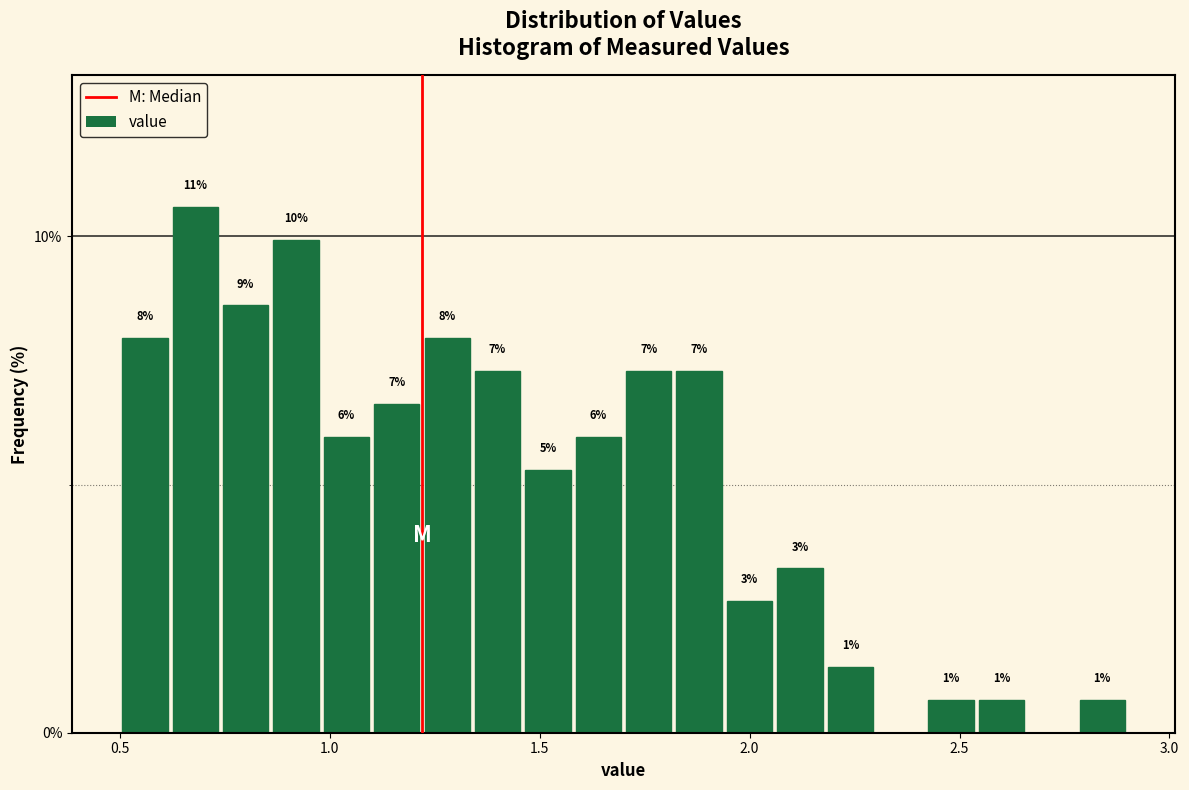

Read against the x-axis, roughly where is the centre of the tallest bar?

0.70